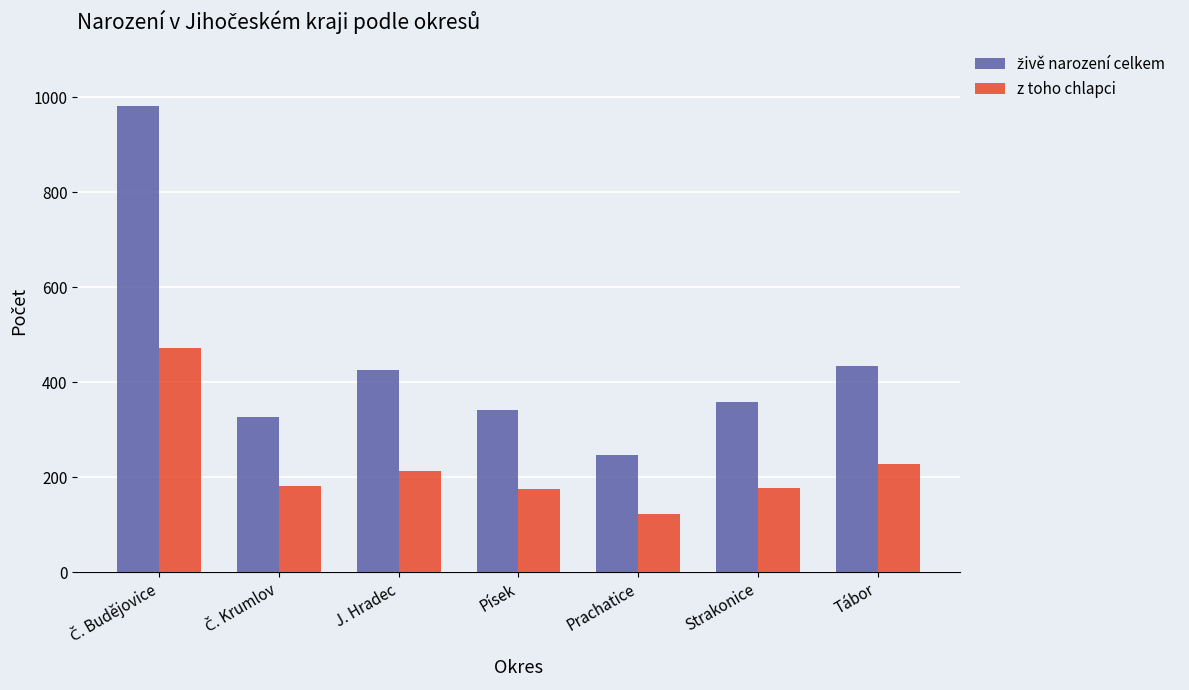

Read the z toho chlapci value at Prachatice.

122